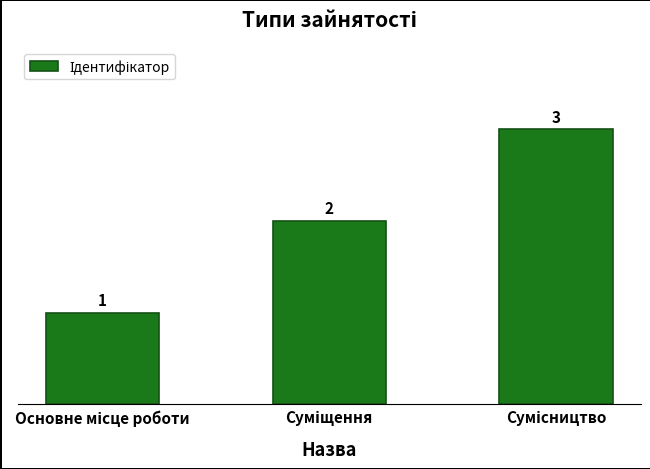

How many values are between 1 and 3?

3